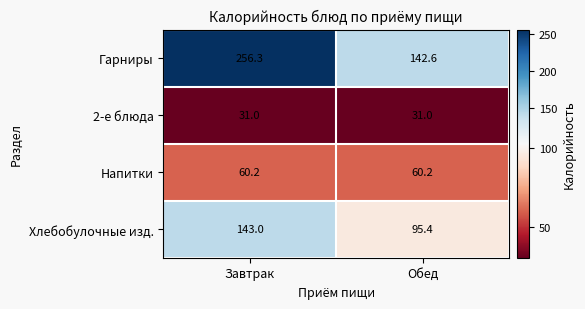

At Обед, list the series in order from smallest to largest.

2-е блюда, Напитки, Хлебобулочные изд., Гарниры